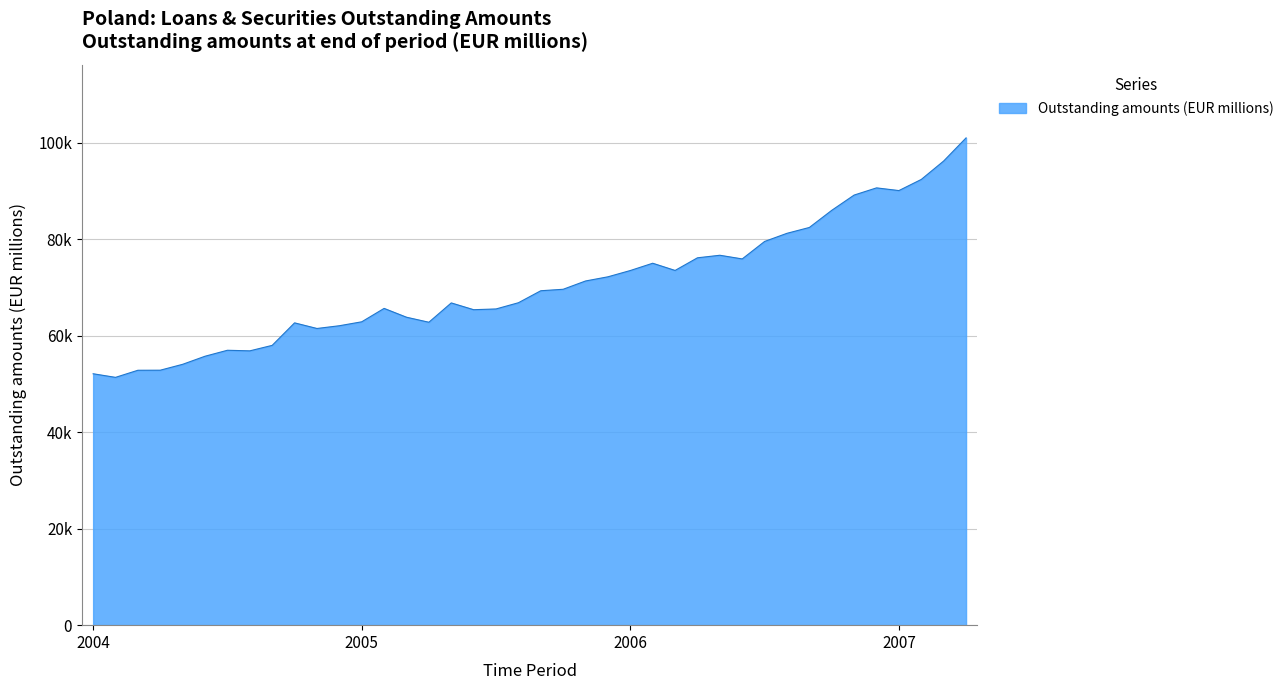

List the labels in order of value, smallest first.

2004-02, 2004-01, 2004-03, 2004-04, 2004-05, 2004-06, 2004-08, 2004-07, 2004-09, 2004-11, 2004-12, 2004-10, 2005-04, 2005-01, 2005-03, 2005-06, 2005-07, 2005-02, 2005-05, 2005-08, 2005-09, 2005-10, 2005-11, 2005-12, 2006-01, 2006-03, 2006-02, 2006-06, 2006-04, 2006-05, 2006-07, 2006-08, 2006-09, 2006-10, 2006-11, 2007-01, 2006-12, 2007-02, 2007-03, 2007-04